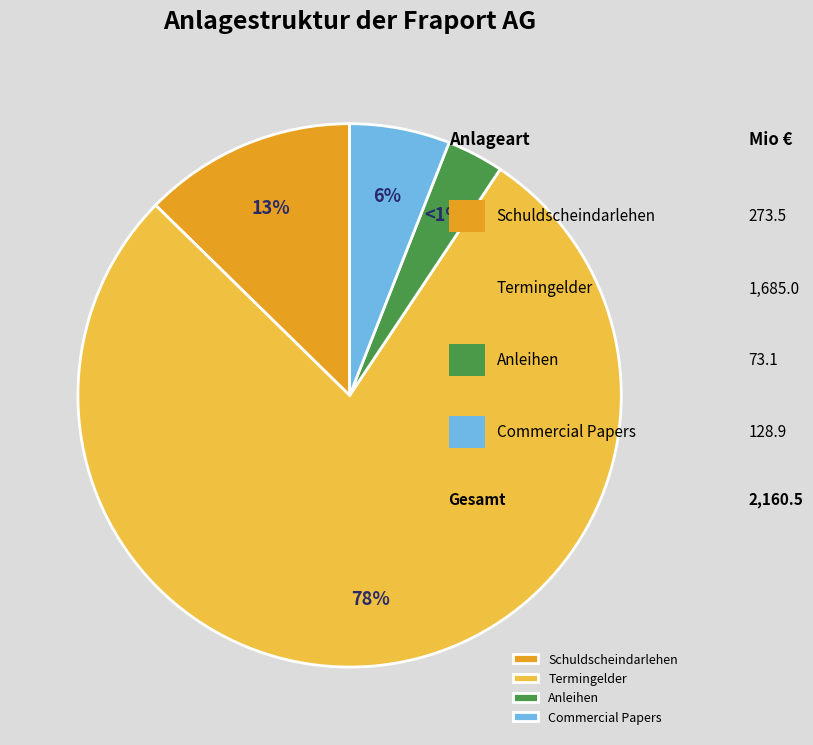

How many segments does this pie chart have?

4